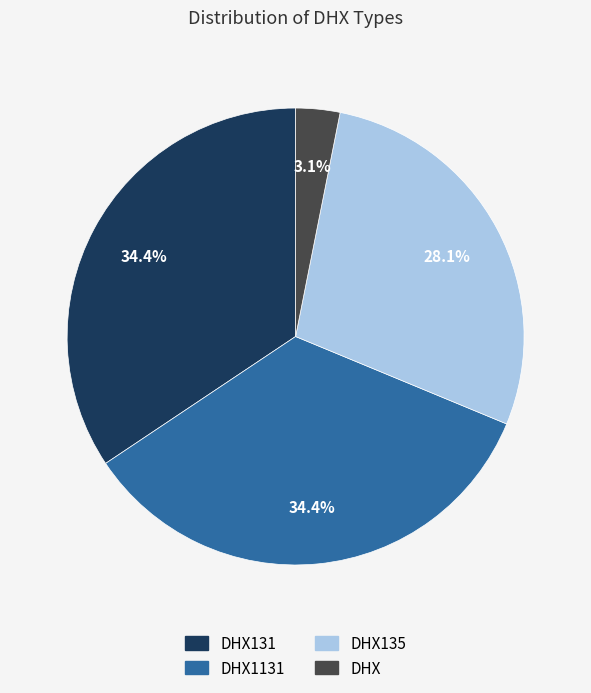

Is there a majority slice in this chart?

No